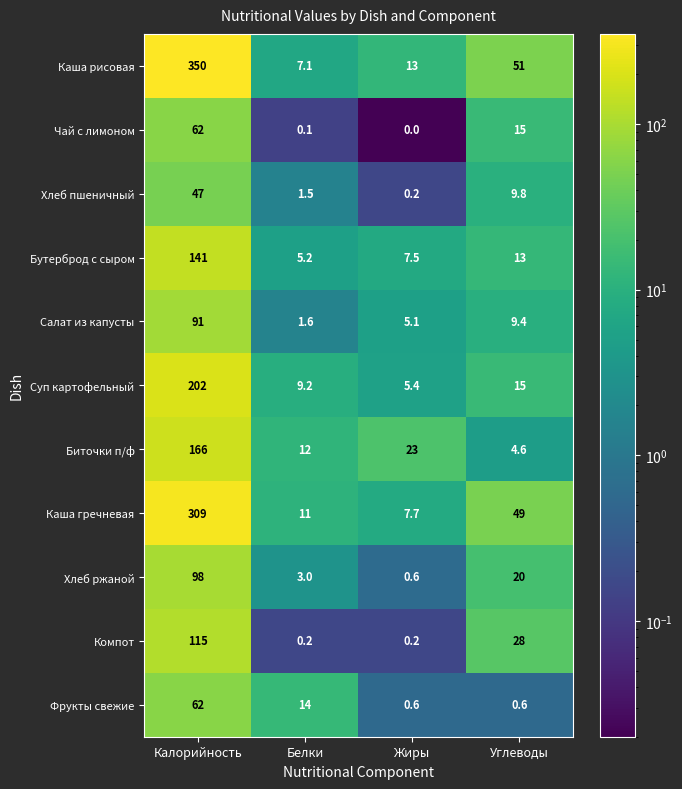

What value does the Салат из капусты series have at Калорийность?

91.0